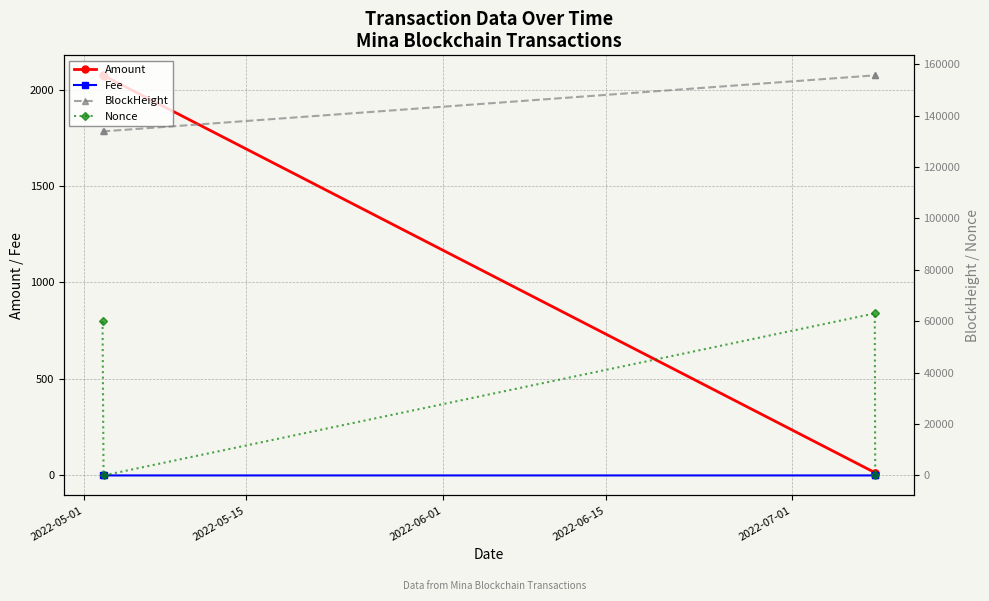

List the series in order of their peak value, highest first.

BlockHeight, Nonce, Amount, Fee